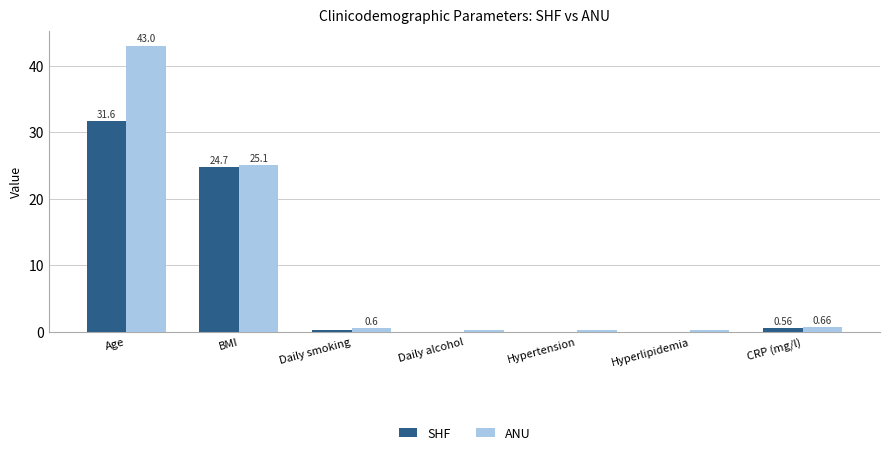

At which label is ANU closest to 21?

BMI